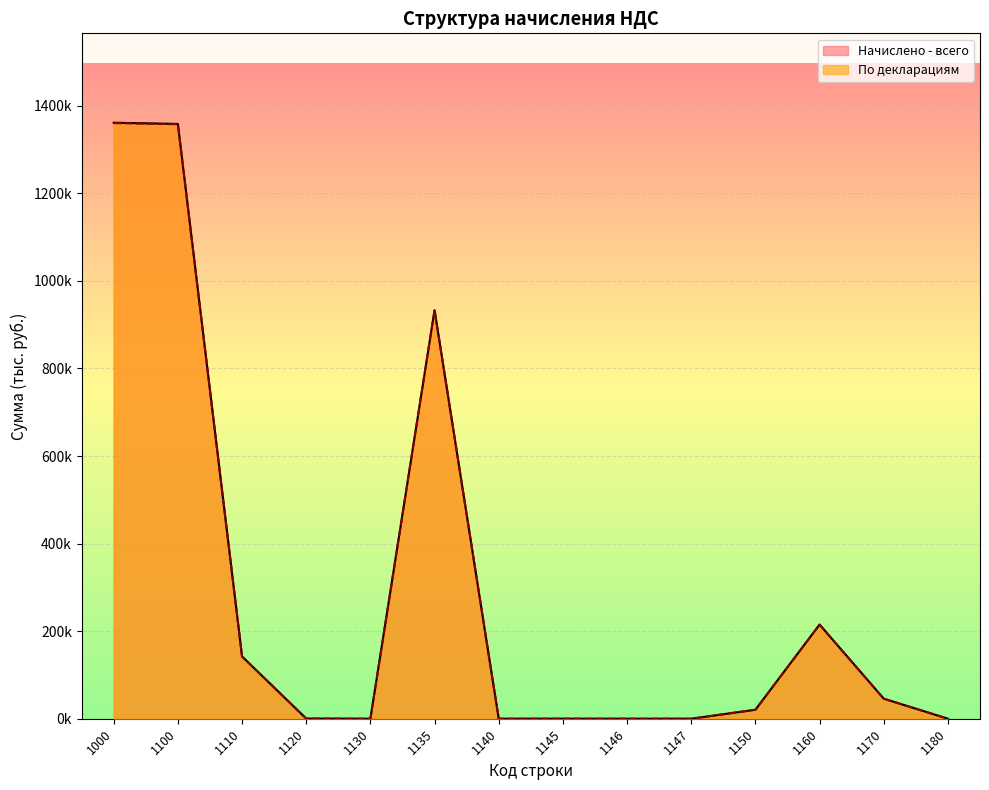

True or false: По декларациям and Начислено - всего cross at least once.

True